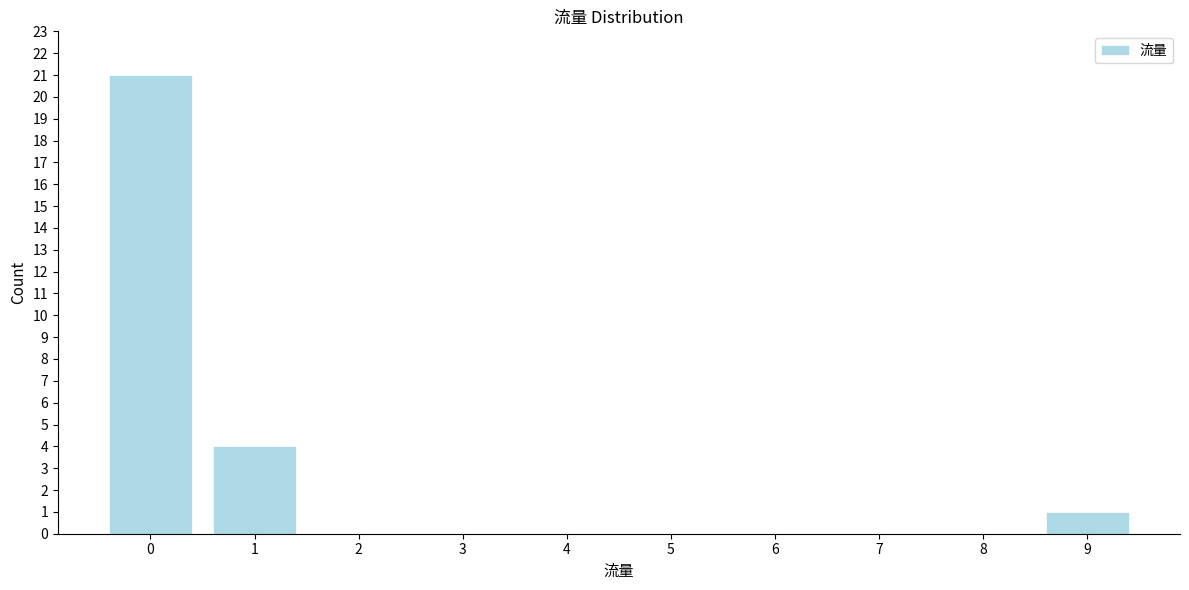

Reading right to left, what are all the values shown in this chart?

9=1	8=0	7=0	6=0	5=0	4=0	3=0	2=0	1=4	0=21